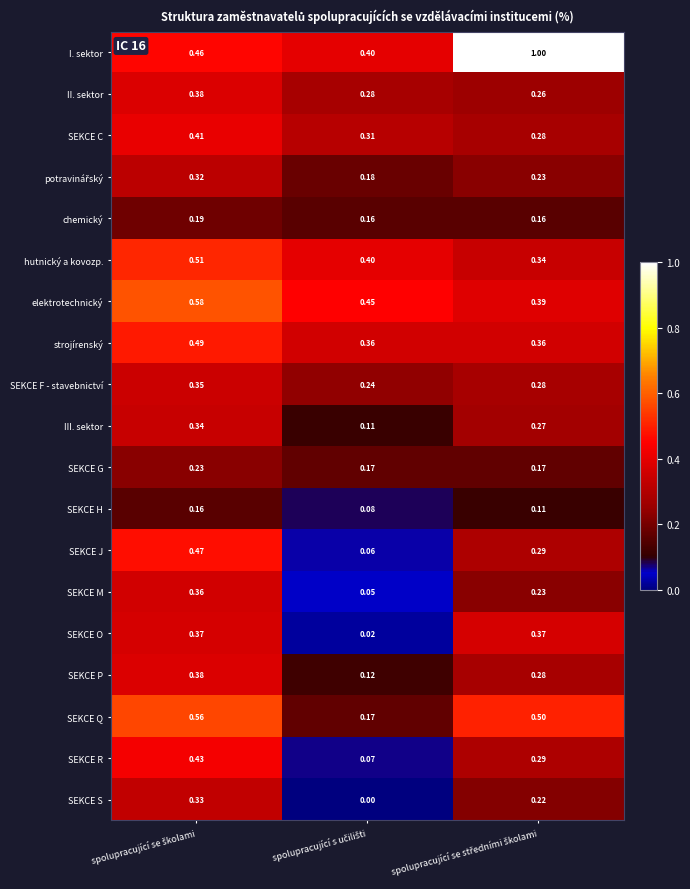

Which series has the largest total across all categories?

I. sektor